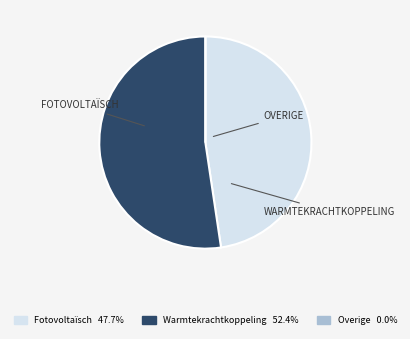

Is there a majority slice in this chart?

Yes